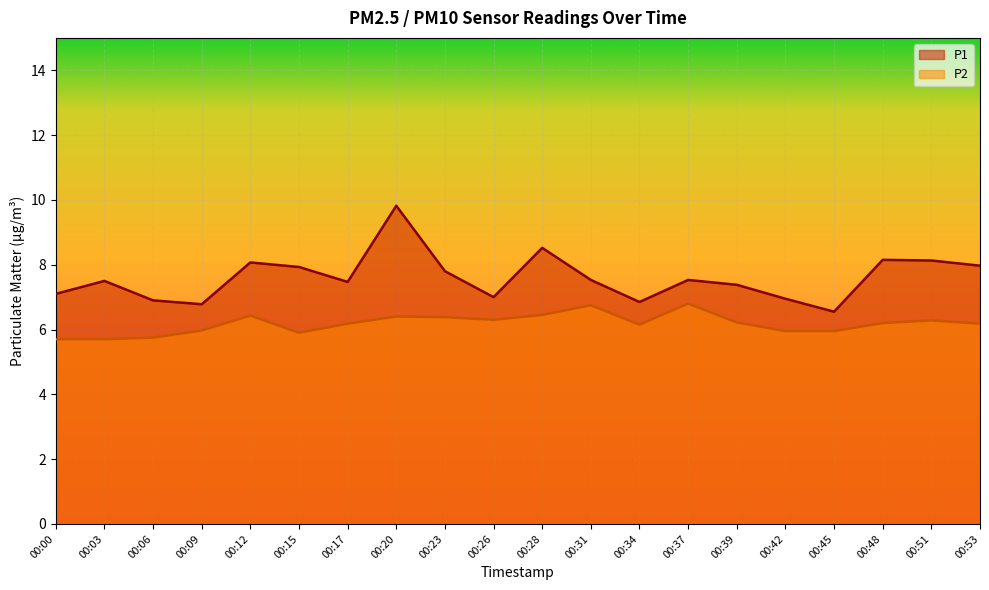

How many interior local peaks does the P1 series have?

6